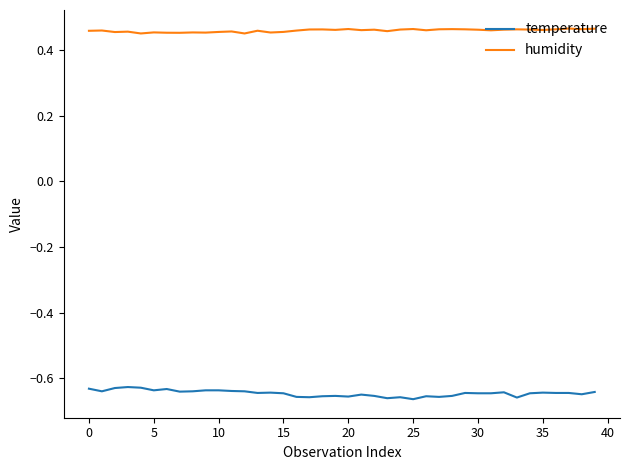

Rank the series by their maximum value, from lowest to highest.

temperature, humidity